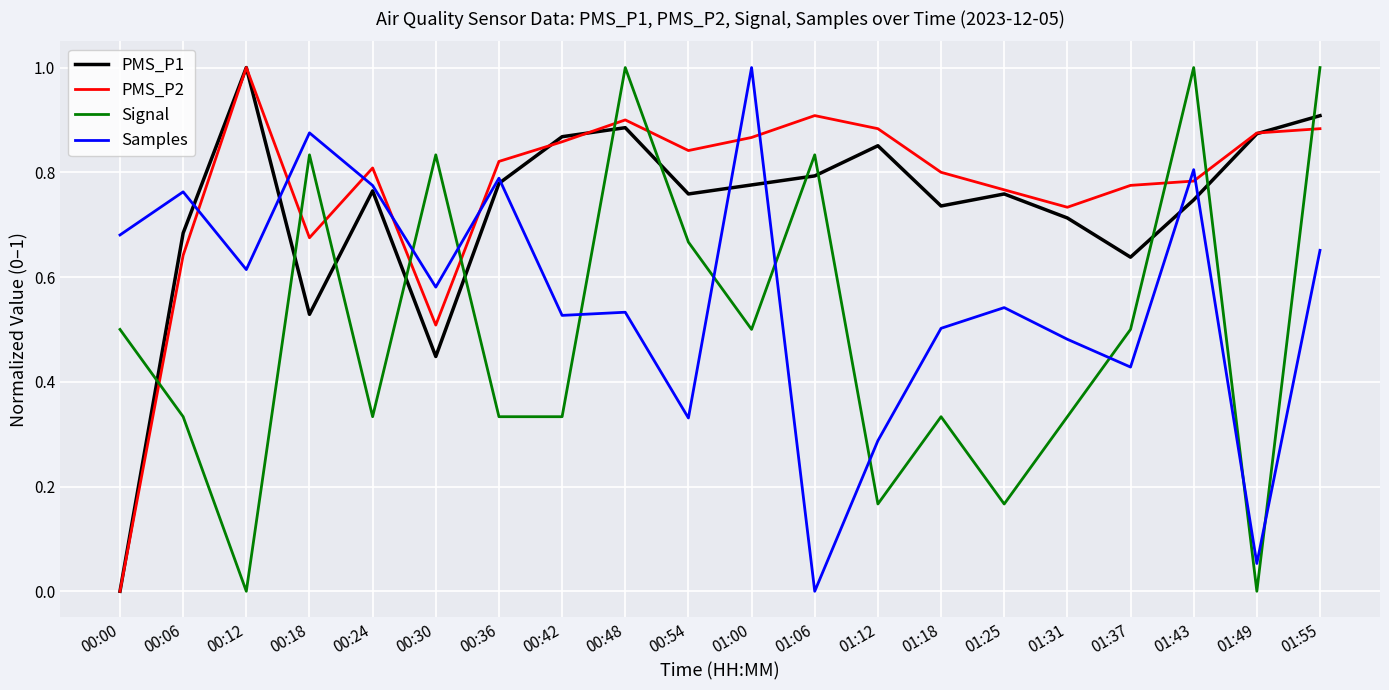

Rank the series by their average value, from highest to lowest.

PMS_P2, PMS_P1, Samples, Signal